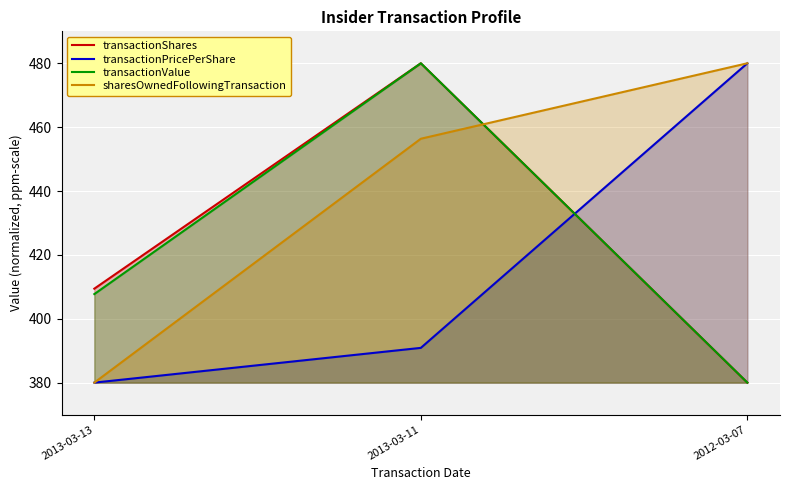

What is the approximate value of transactionShares at 2013-03-13?

409.4